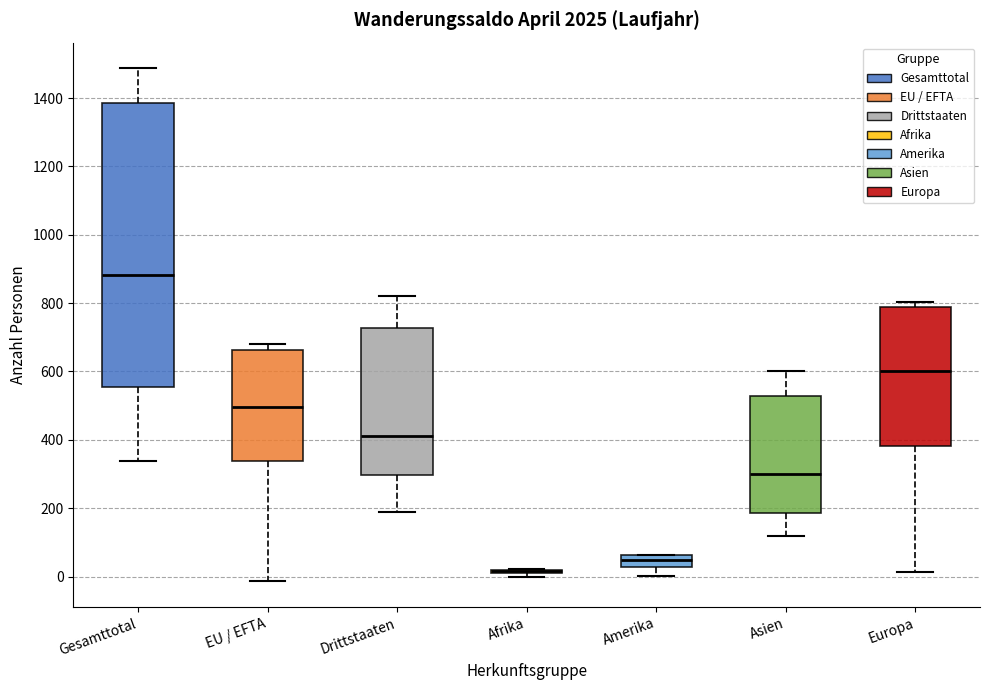

Reading left to right, transcribe this box plot: for each box, give where its median line is, the range the box spans, and where its two whiskers end, as read against the y-axis. The values are not printed on the chart, so give them approximately, as read against the axis.

Gesamttotal: median 880, box 560 to 1380, whiskers 340 to 1480
EU / EFTA: median 500, box 340 to 660, whiskers -20 to 680
Drittstaaten: median 420, box 300 to 720, whiskers 200 to 820
Afrika: box collapsed to a line at 20, whiskers 0 to 20
Amerika: median 40, box 20 to 60, whiskers 0 to 60
Asien: median 300, box 180 to 520, whiskers 120 to 600
Europa: median 600, box 380 to 780, whiskers 20 to 800